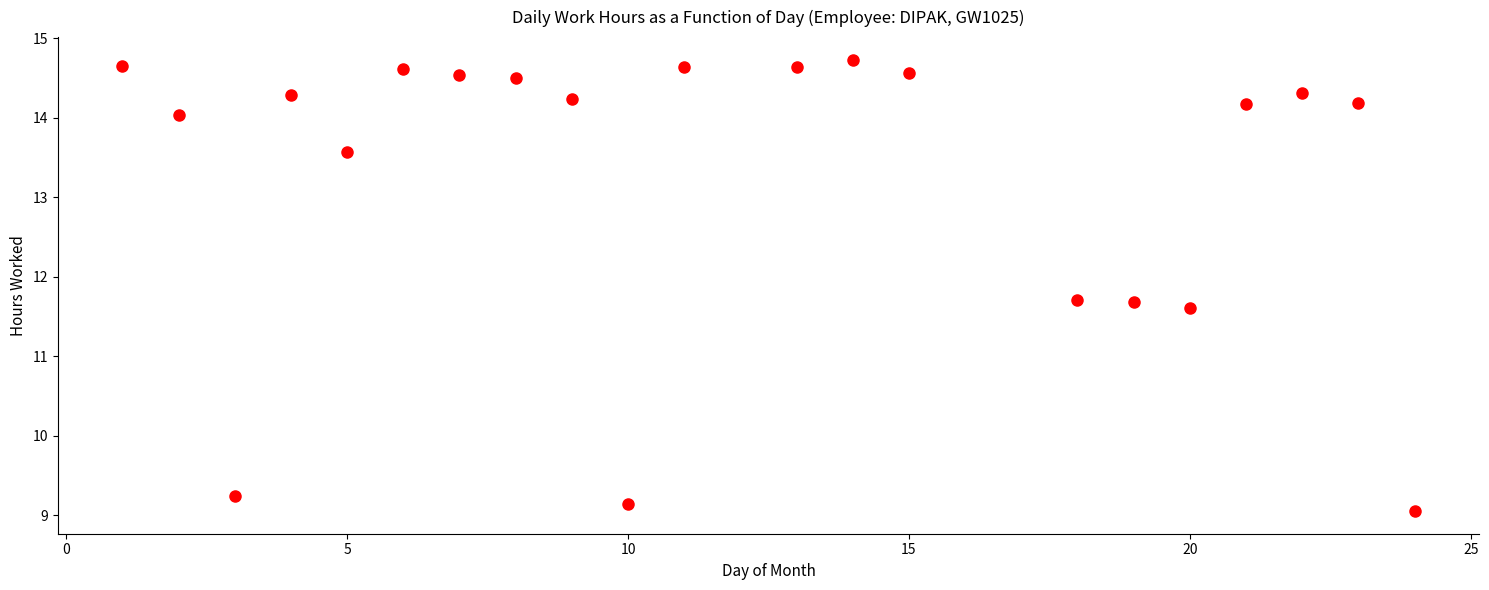

What is the range of X values (max minus min)?

23.0